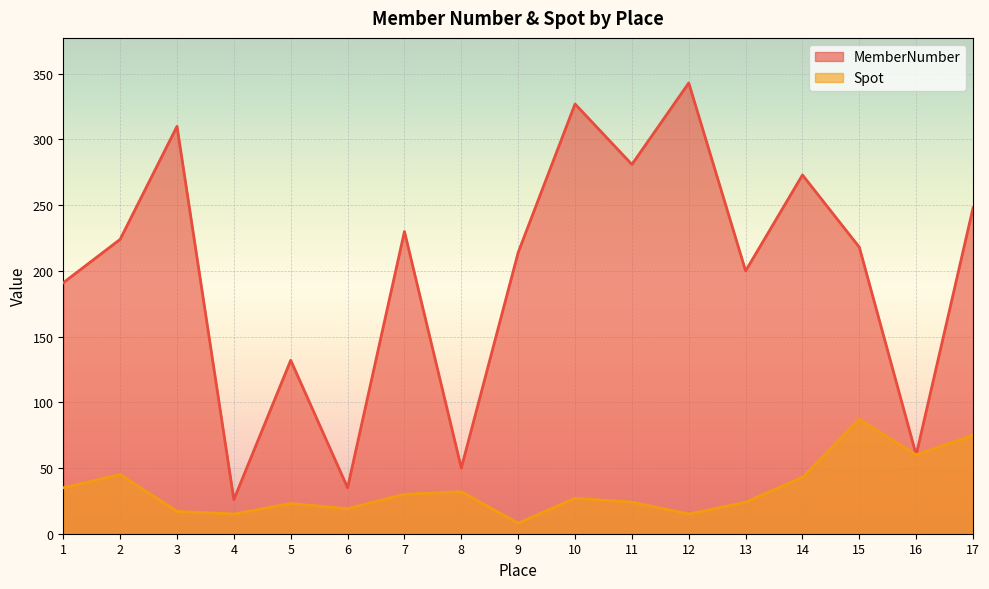

True or false: Spot and MemberNumber cross at least once.

False